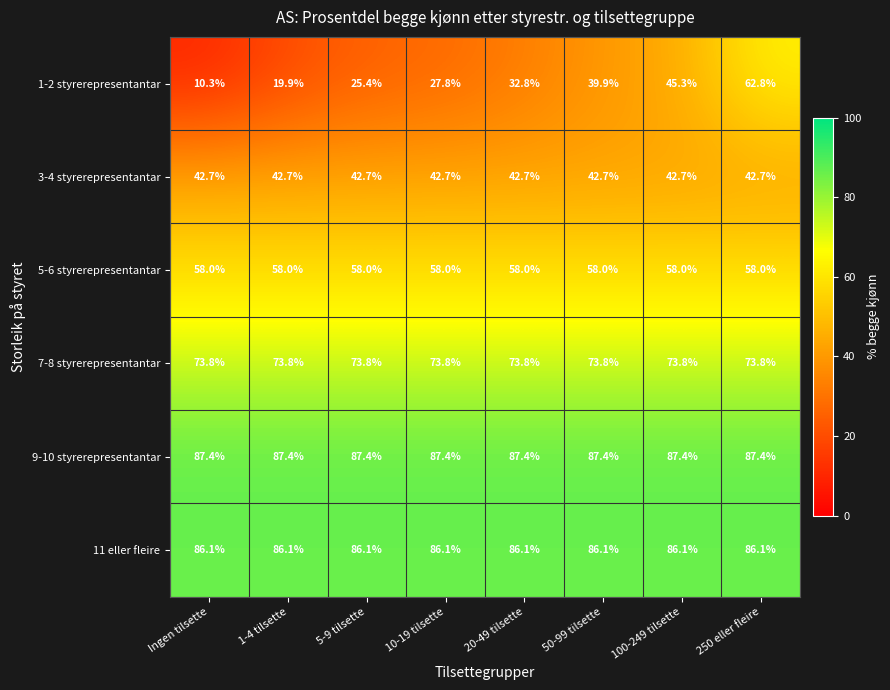

What is the average value of the 7-8 styrerepresentantar series?

73.8